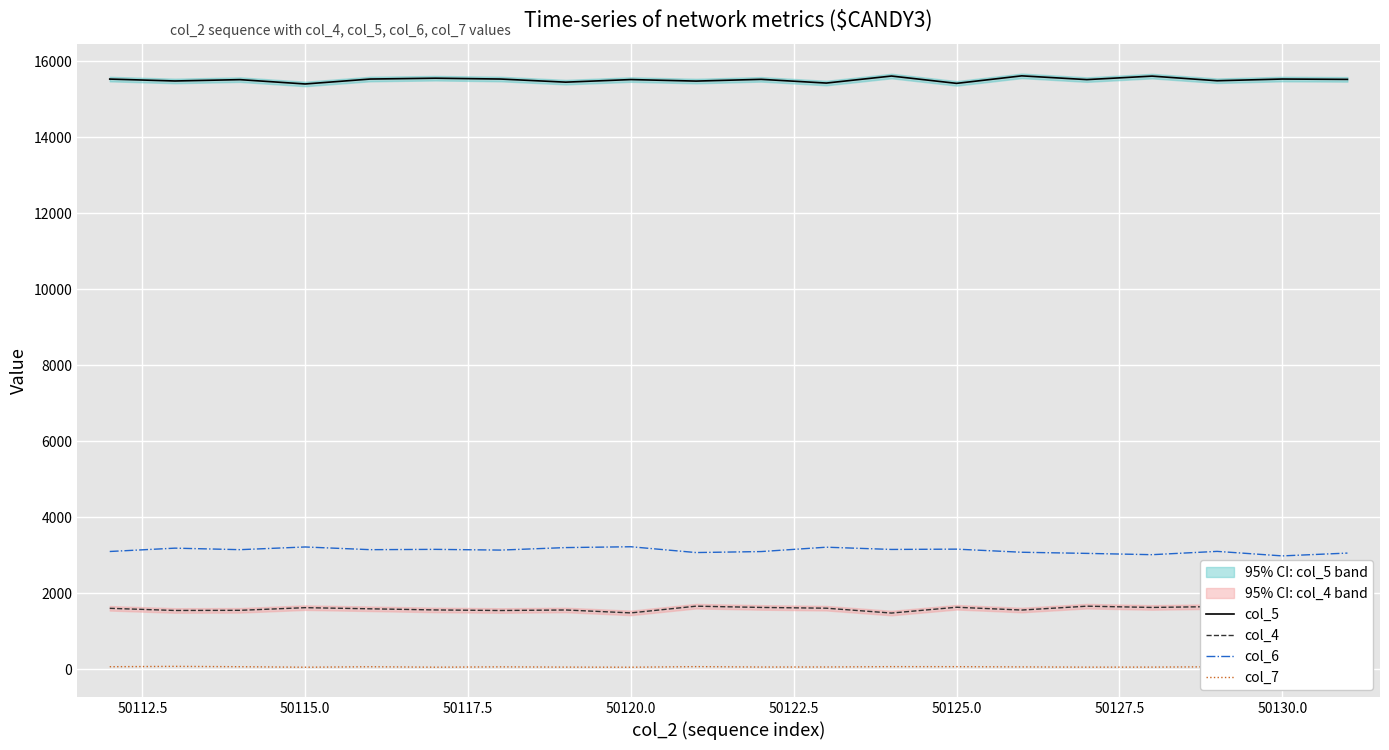

True or false: col_6 and col_5 cross at least once.

False